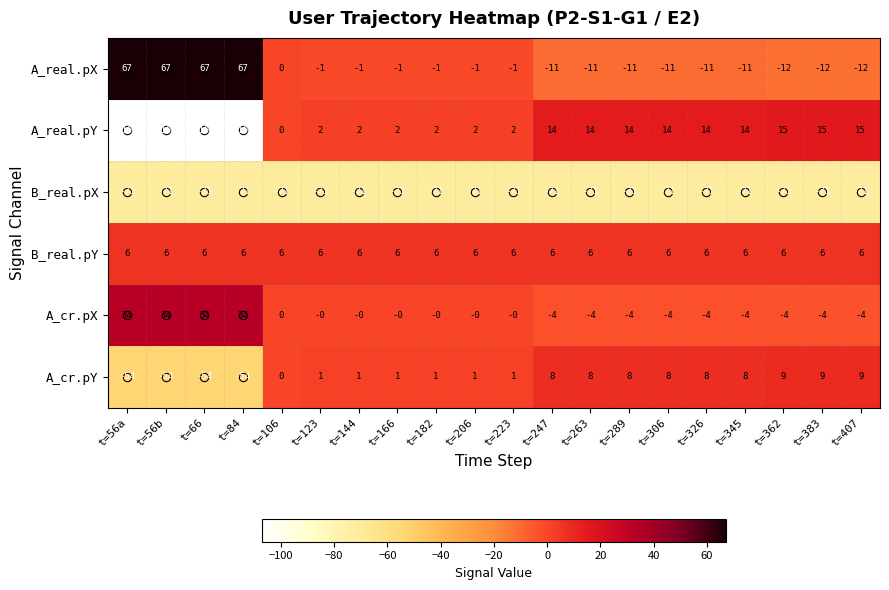

What is the total value across all series at t=144?

-63